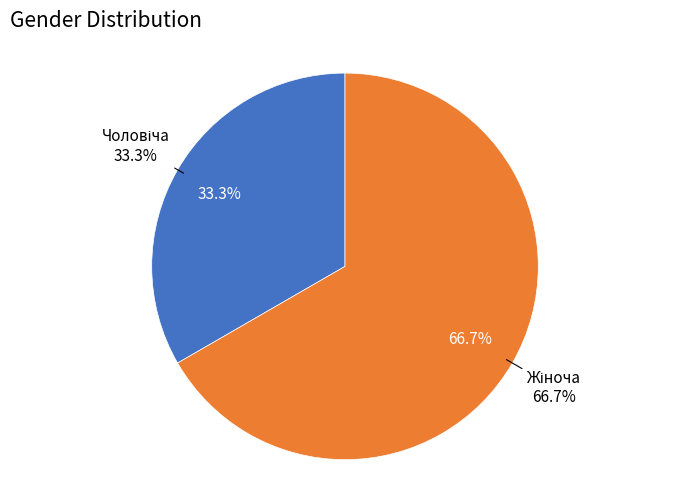

To the nearest percent, what percentage of the pie is Жіноча?

67%